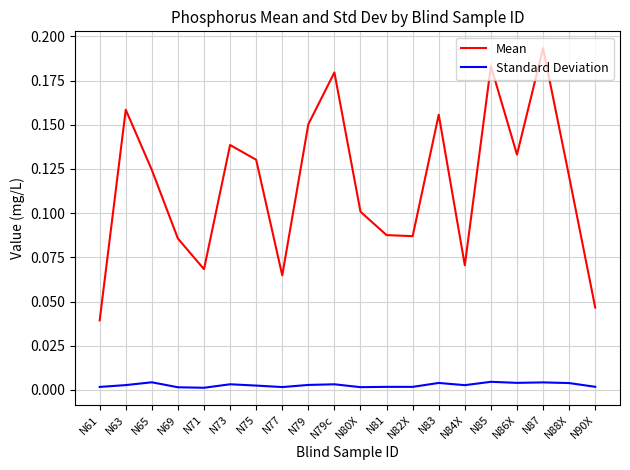

What position from the right is N61?

20